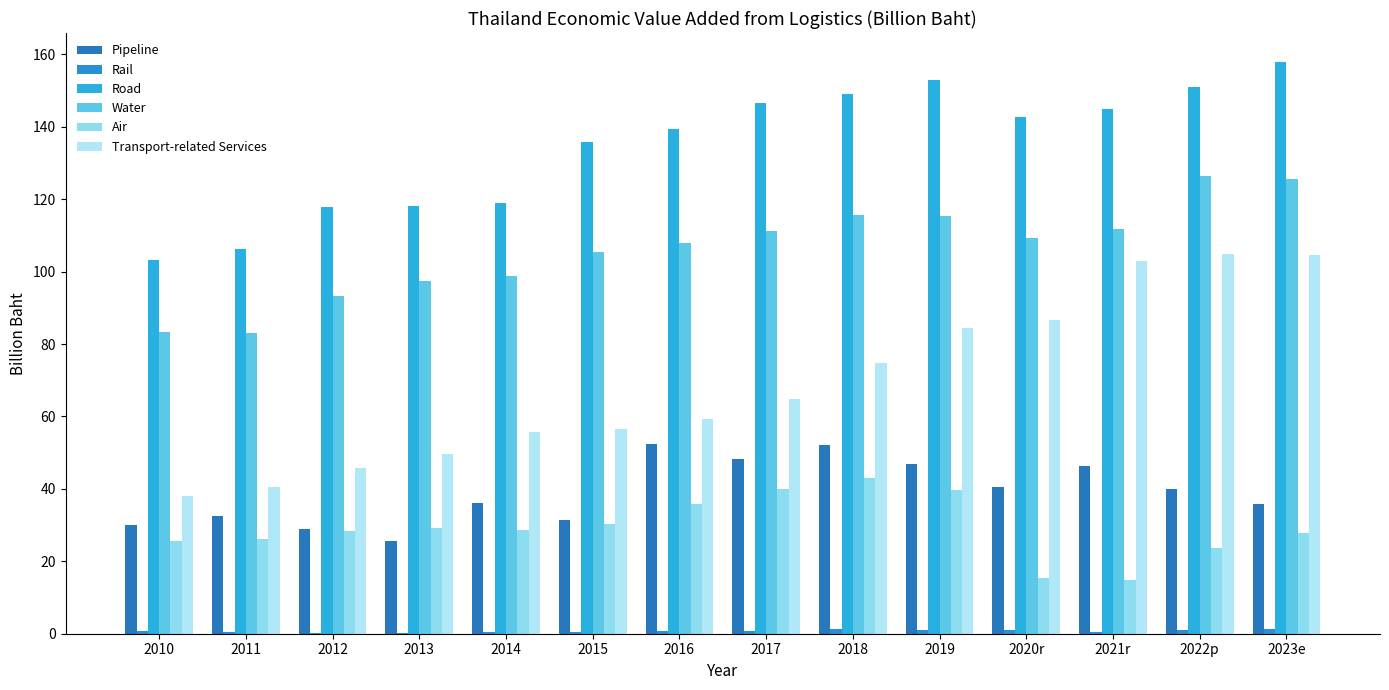

The value of Rail at 2022p is 0.3. True or false?

False